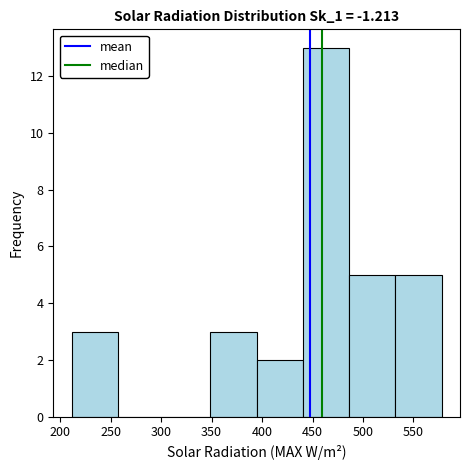

What is the height of the bar covering 530 to 580 on the x-axis? Neither the bar edges nor the heights are printed on the chart, so give them approximately, as read against the axes.

5